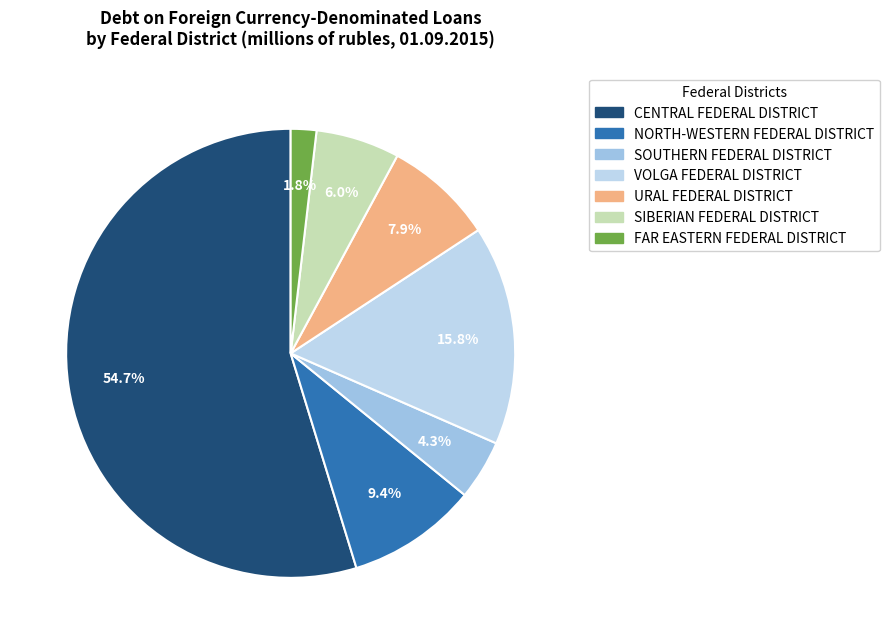

Rank the categories by value from highest to lowest.

CENTRAL FEDERAL DISTRICT, VOLGA FEDERAL DISTRICT, NORTH-WESTERN FEDERAL DISTRICT, URAL FEDERAL DISTRICT, SIBERIAN FEDERAL DISTRICT, SOUTHERN FEDERAL DISTRICT, FAR EASTERN FEDERAL DISTRICT